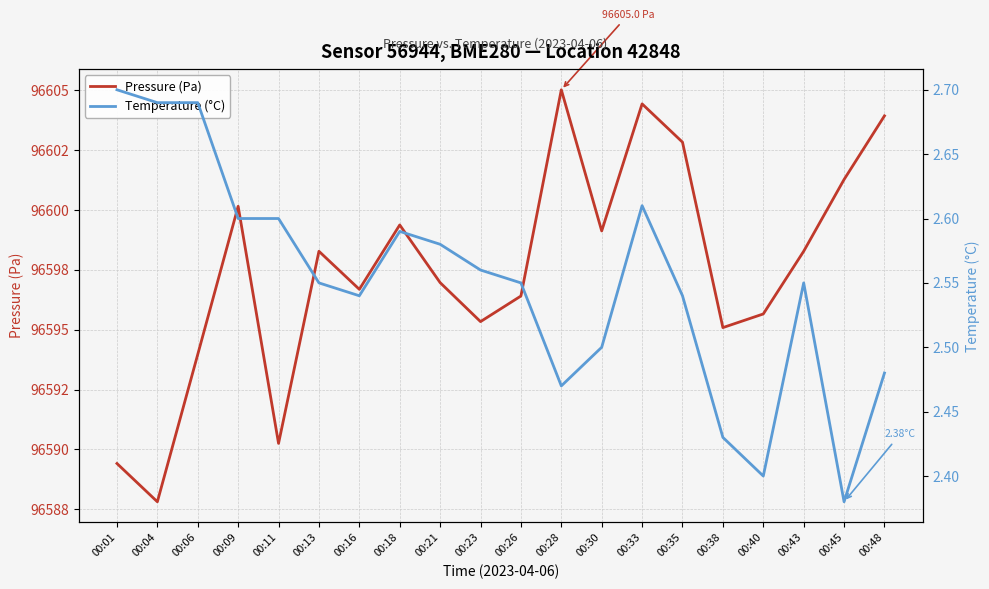

Reading left to right, list all the values displayed in this chart.

Pressure (Pa): 00:01=96589.4	00:04=96587.8	00:06=96594.0	00:09=96600.2	00:11=96590.2	00:13=96598.3	00:16=96596.7	00:18=96599.4	00:21=96597.0	00:23=96595.3	00:26=96596.4	00:28=96605.0	00:30=96599.1	00:33=96604.4	00:35=96602.8	00:38=96595.1	00:40=96595.7	00:43=96598.3	00:45=96601.3	00:48=96603.9
Temperature (°C): 00:01=2.7	00:04=2.7	00:06=2.7	00:09=2.6	00:11=2.6	00:13=2.5	00:16=2.5	00:18=2.6	00:21=2.6	00:23=2.6	00:26=2.5	00:28=2.5	00:30=2.5	00:33=2.6	00:35=2.5	00:38=2.4	00:40=2.4	00:43=2.5	00:45=2.4	00:48=2.5